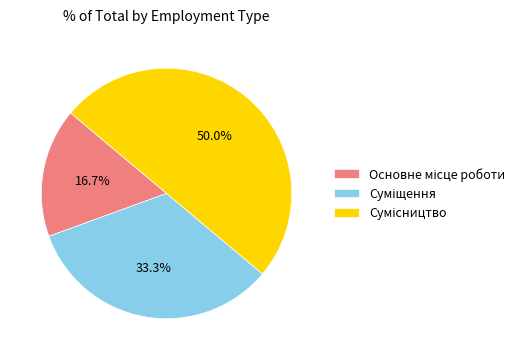

Approximately how many times larger is the value at Суміщення compared to Основне місце роботи?

2.0